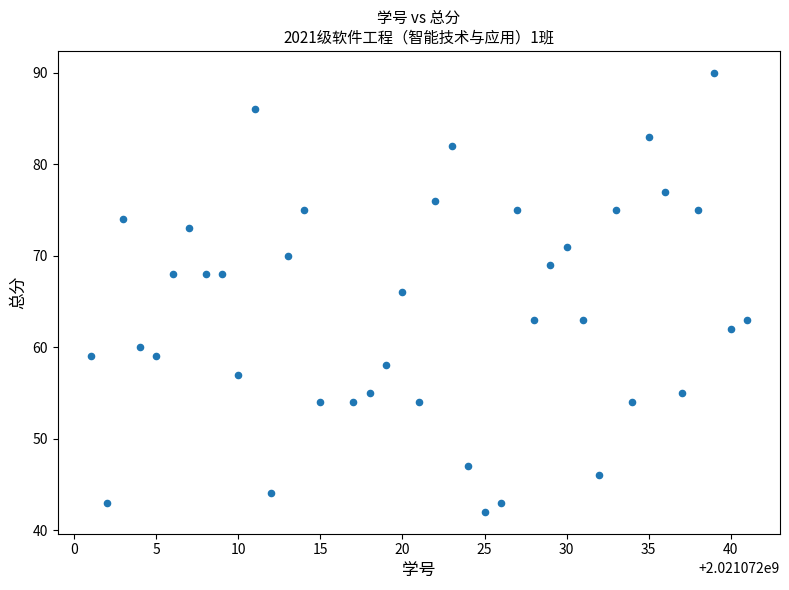

What is the range of X values (max minus min)?

40